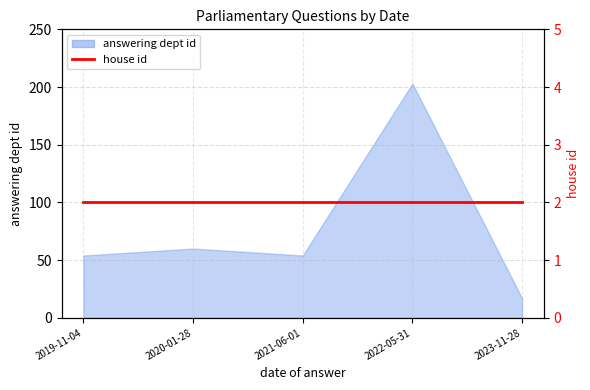

Which category has the highest value across all series?

2022-05-31